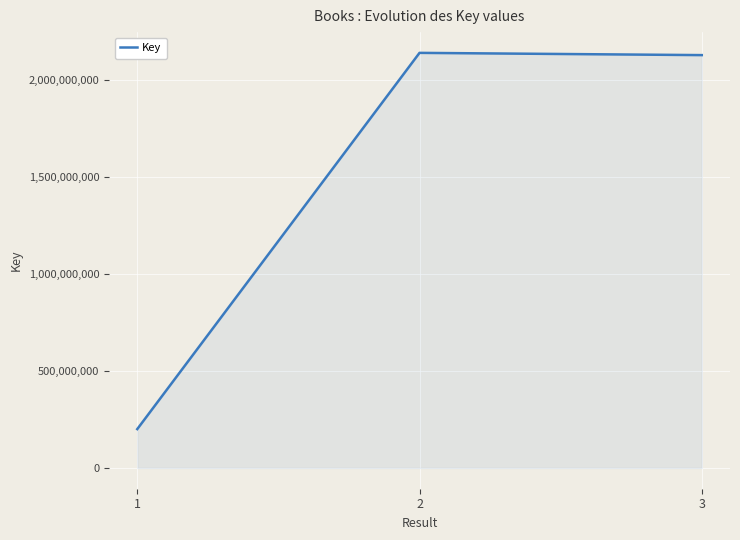

The value at 1 is 81995324. True or false?

False